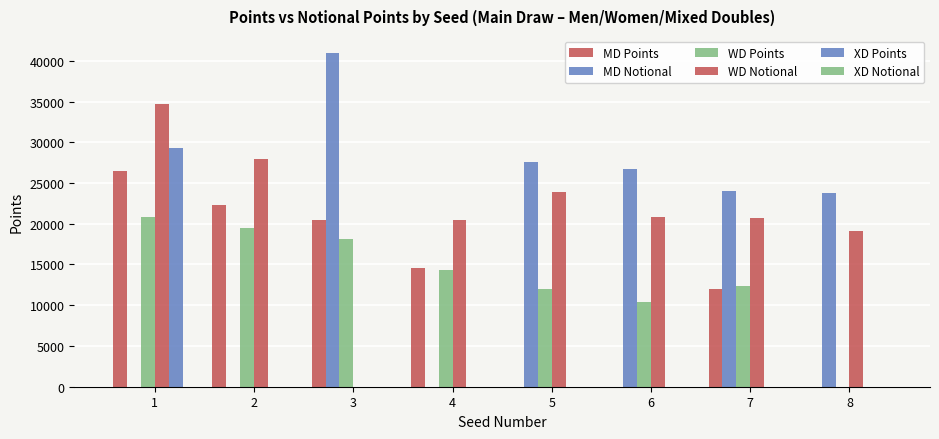

What is the spread (max minus min) of values at 4?

20517